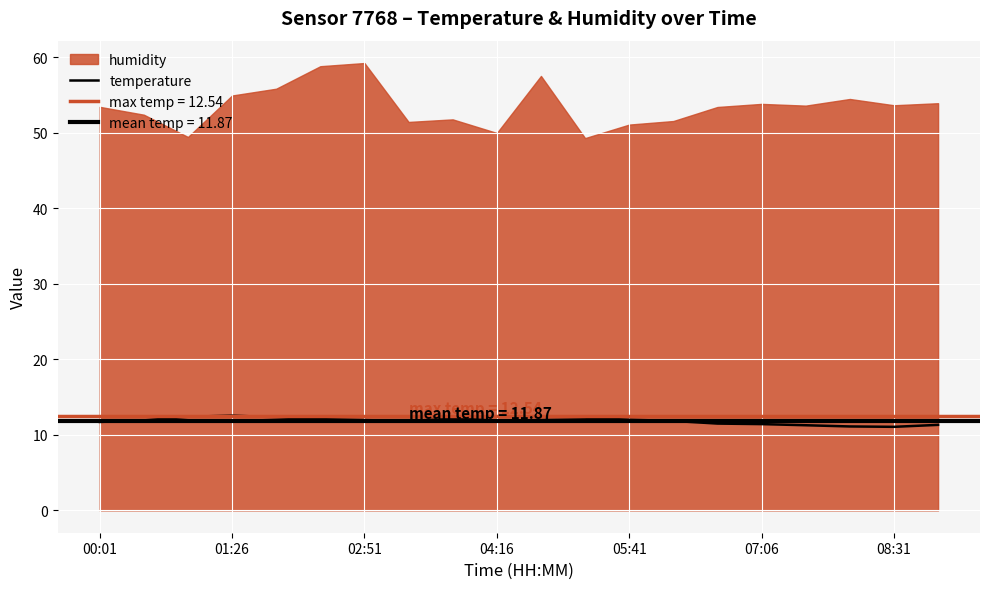

What position from the left is 00:01?

1